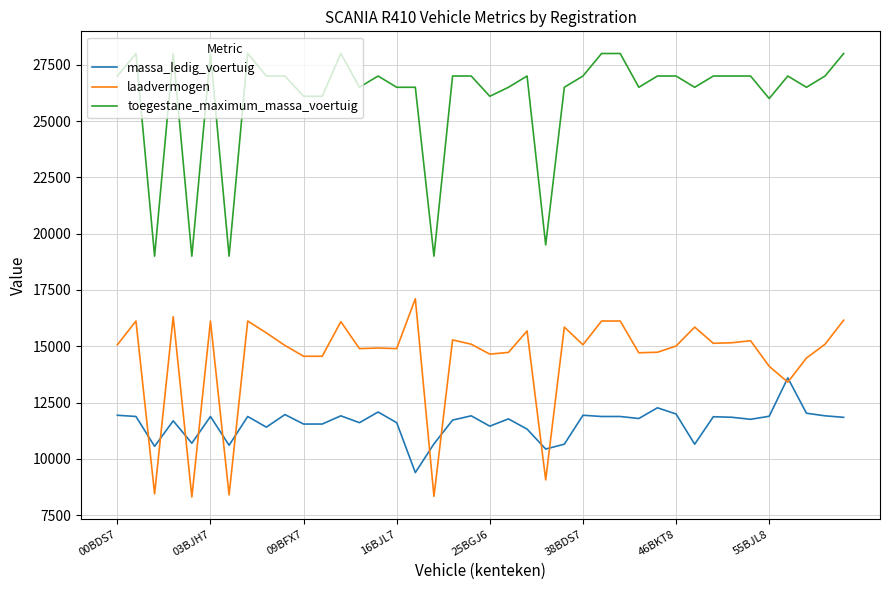

What is the difference between the maximum and second lowest values in the toegestane_maximum_massa_voertuig series?

9000